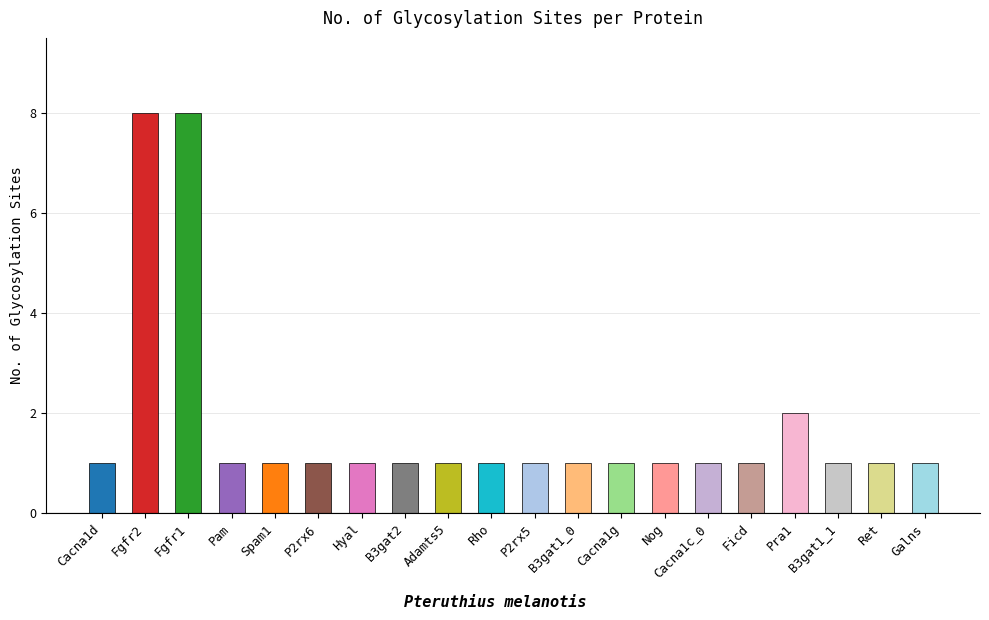

What is the label of the 18th bar from the right?

Fgfr1